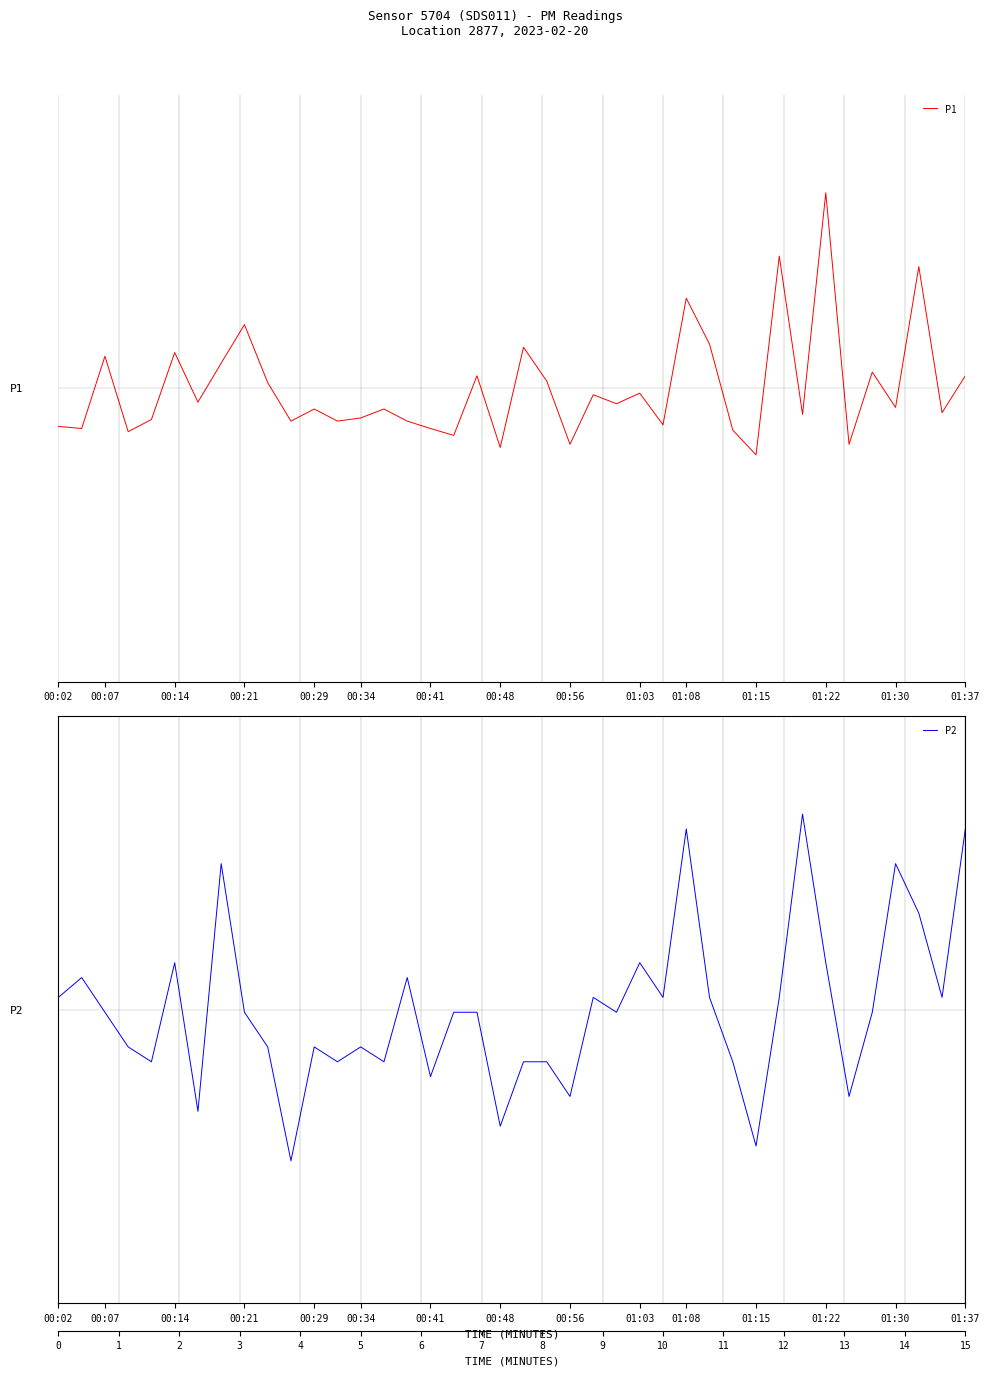

What is the difference between the second highest and minimum values in the P2 series?

0.7